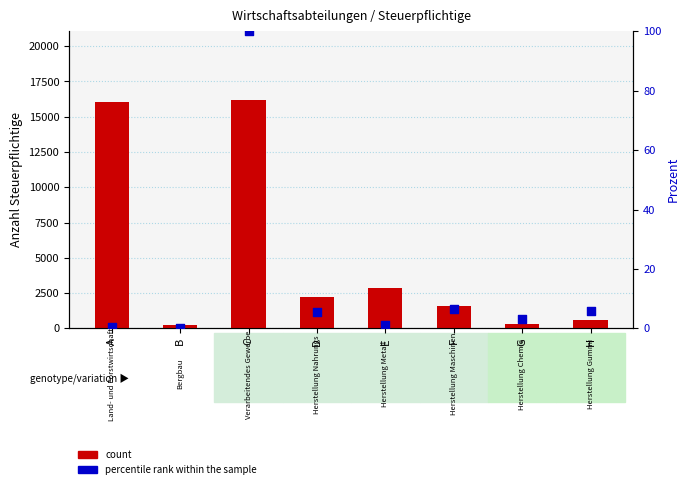

At how many categories does at least one series exceed 12162?

2